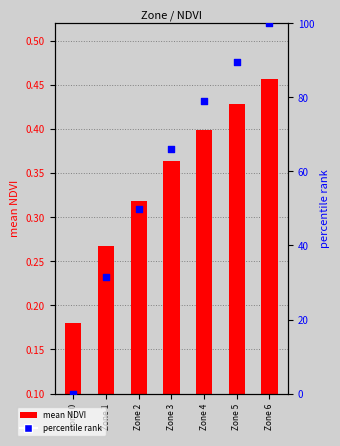

What are all the series names shown in the legend?

mean NDVI, percentile rank